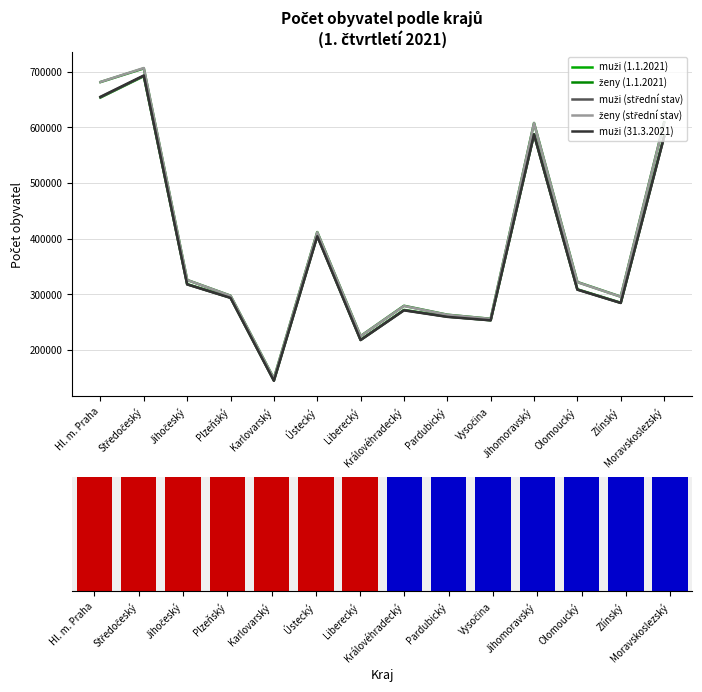

Reading left to right, list all the values displayed in this chart.

muži (1.1.2021): Hl. m. Praha=653654	Středočeský=691986	Jihočeský=318048	Plzeňský=293818	Karlovarský=145013	Ústecký=405277	Liberecký=217847	Královéhradecký=271680	Pardubický=259789	Vysočina=253153	Jihomoravský=587462	Olomoucký=308718	Zlínský=284585	Moravskoslezský=584073
ženy (1.1.2021): Hl. m. Praha=681430	Středočeský=706011	Jihočeský=325503	Plzeňský=297223	Karlovarský=148298	Ústecký=411727	Liberecký=224629	Královéhradecký=279123	Pardubický=263067	Vysočina=255699	Jihomoravský=607865	Olomoucký=321804	Zlínský=295534	Moravskoslezský=608761
muži (střední stav): Hl. m. Praha=654188	Středočeský=692674	Jihočeský=317730	Plzeňský=293625	Karlovarský=144607	Ústecký=404788	Liberecký=217671	Královéhradecký=271242	Pardubický=259531	Vysočina=253038	Jihomoravský=587299	Olomoucký=308374	Zlínský=284319	Moravskoslezský=583318
ženy (střední stav): Hl. m. Praha=681638	Středočeský=706721	Jihočeský=325451	Plzeňský=297179	Karlovarský=148049	Ústecký=411451	Liberecký=224496	Královéhradecký=278780	Pardubický=262903	Vysočina=255570	Jihomoravský=607637	Olomoucký=321546	Zlínský=295390	Moravskoslezský=608203
muži (31.3.2021): Hl. m. Praha=654927	Středočeský=693318	Jihočeský=317535	Plzeňský=293308	Karlovarský=144236	Ústecký=404179	Liberecký=217477	Královéhradecký=270888	Pardubický=259180	Vysočina=252965	Jihomoravský=587327	Olomoucký=308083	Zlínský=284173	Moravskoslezský=582762